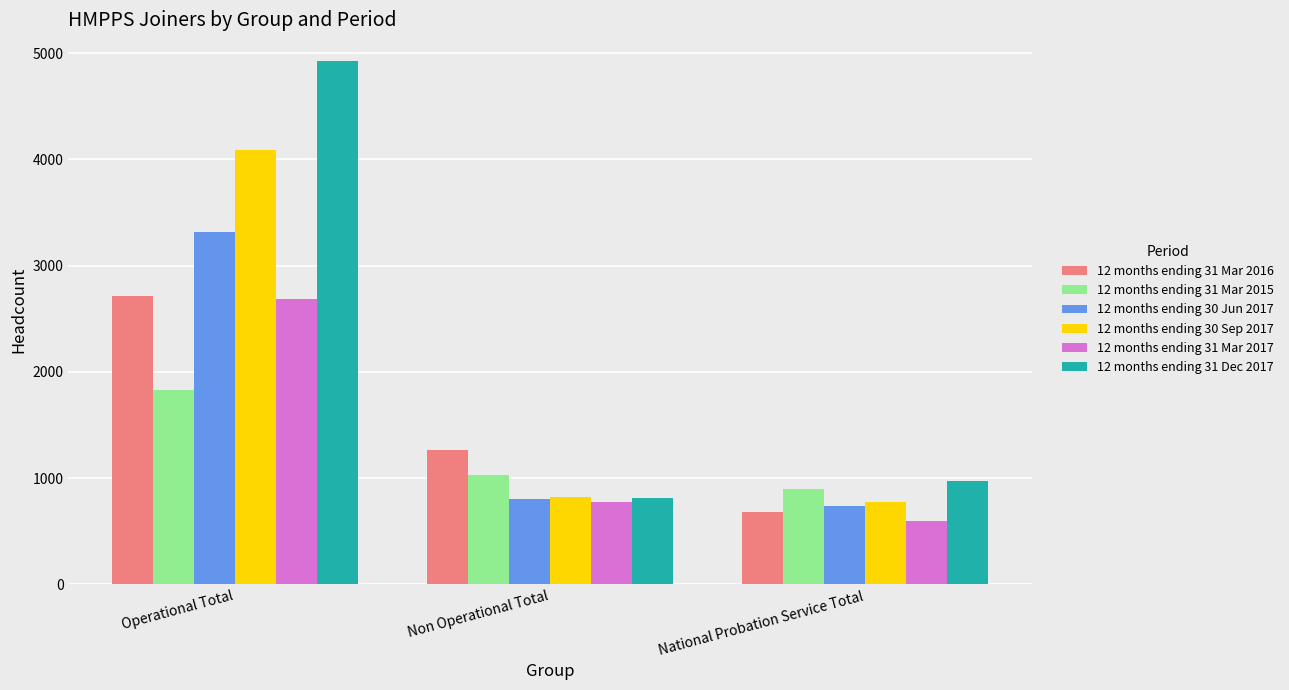

Does the chart contain stacked bars?

No